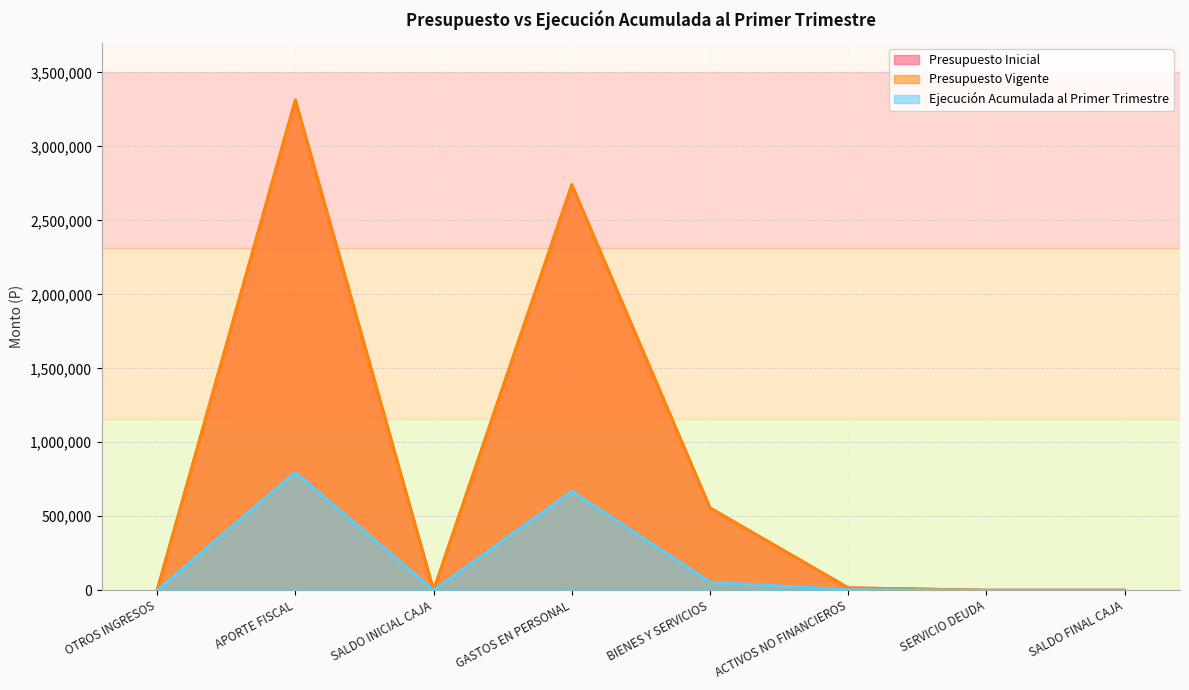

True or false: Presupuesto Inicial and Ejecución Acumulada al Primer Trimestre cross at least once.

False